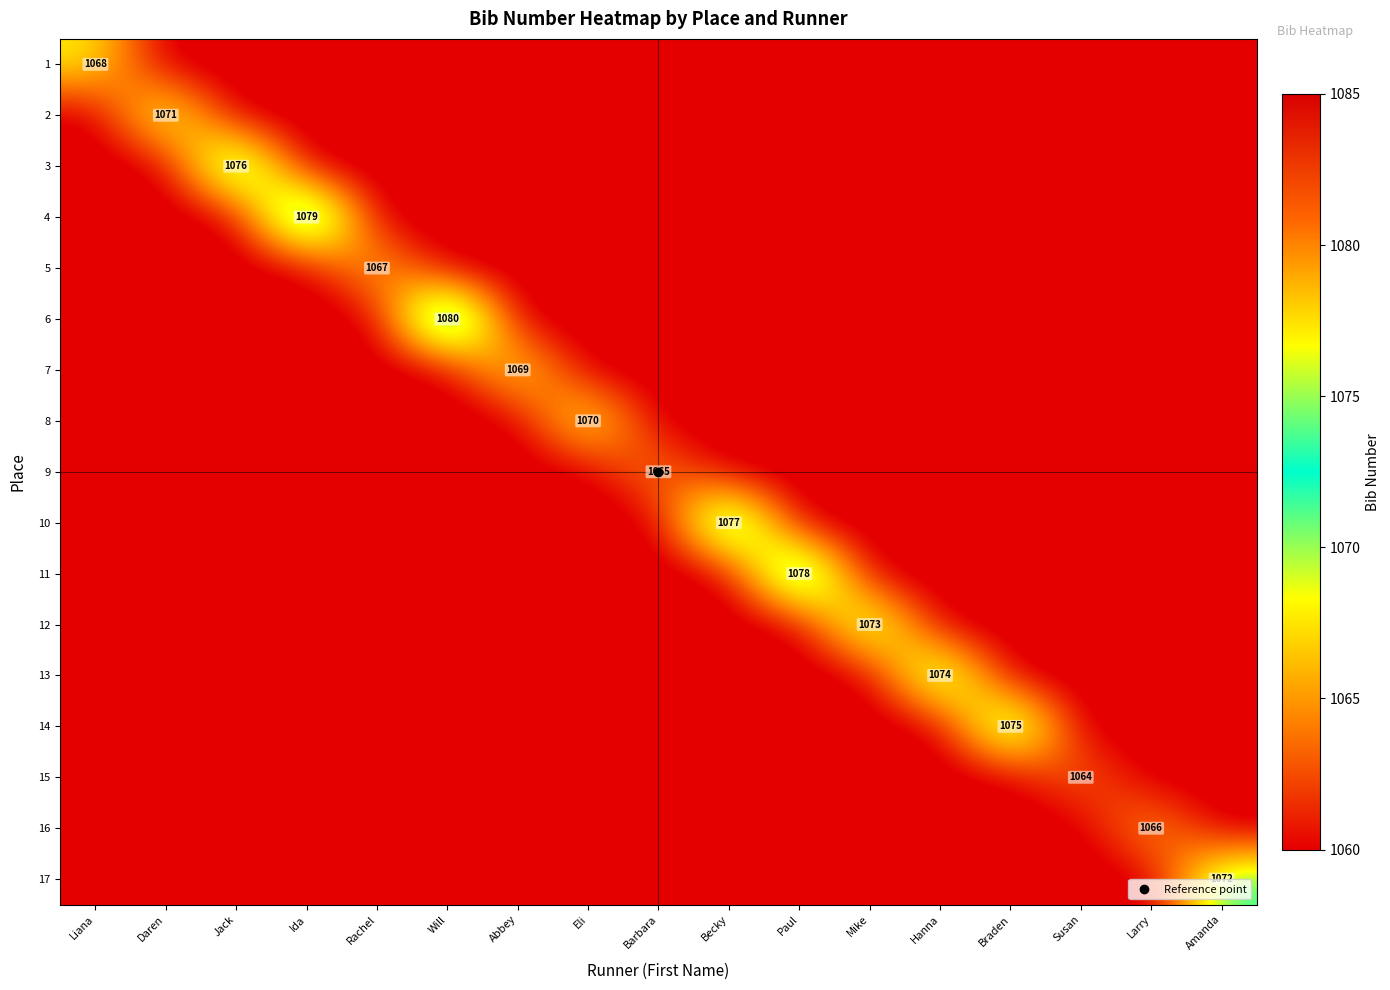

What is the spread (max minus min) of values at Susan?

5